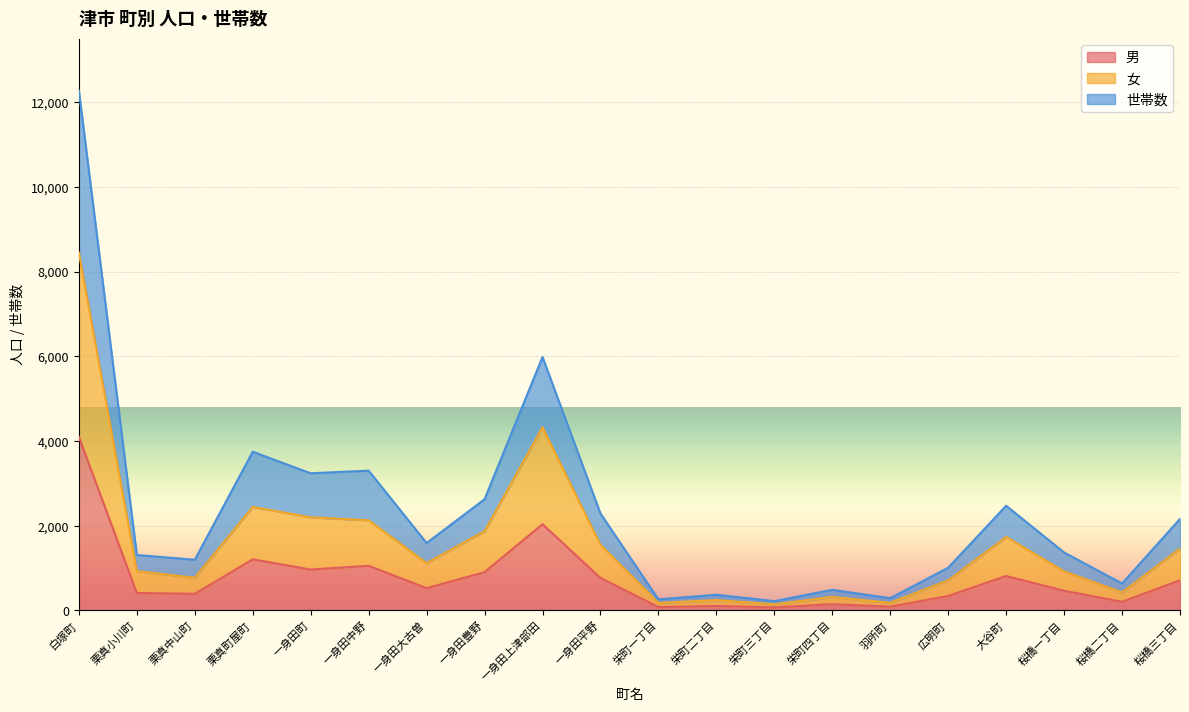

Which series has the widest spread of values?

世帯数